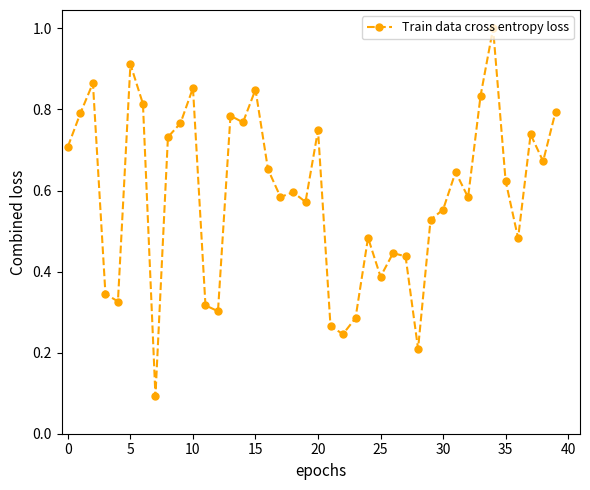

How many points are higher than both their immediate neighbors (excluding endpoints)?

12